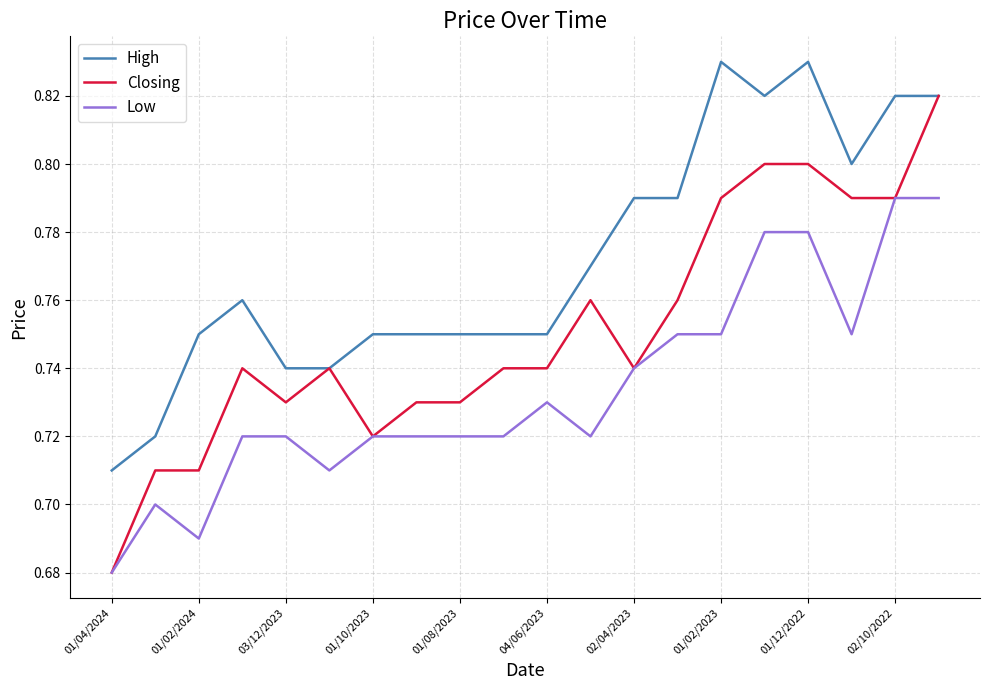

Which series has the largest total across all categories?

High